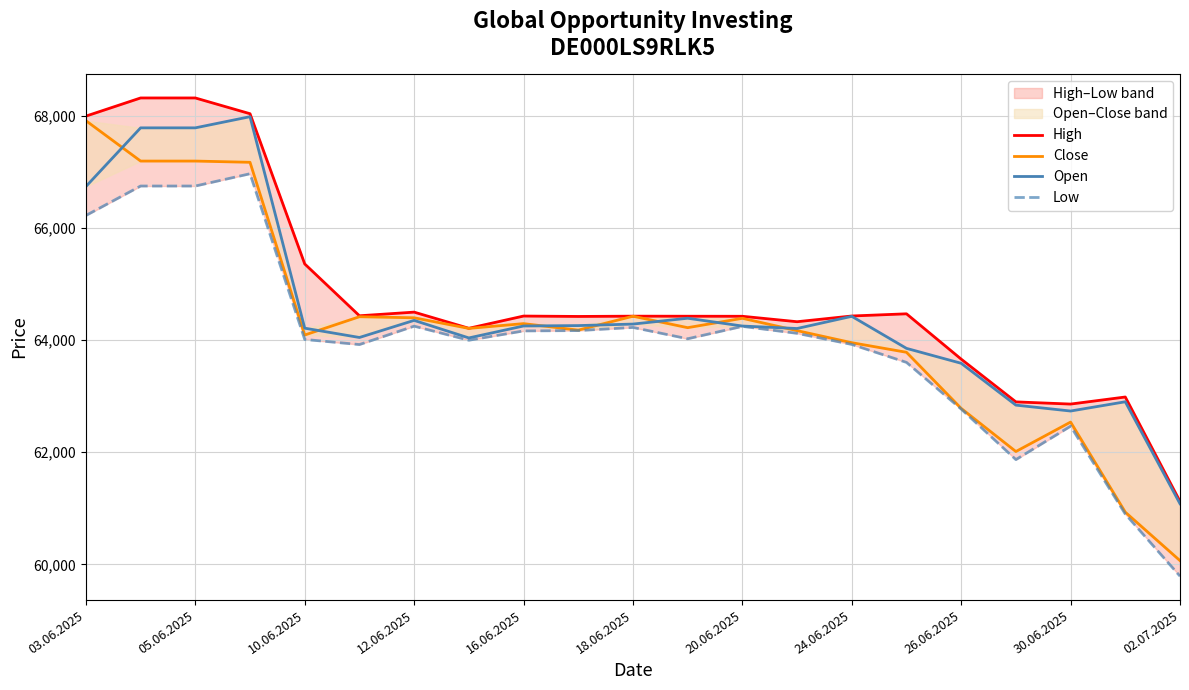

How many interior local valleys does the High series have?

5